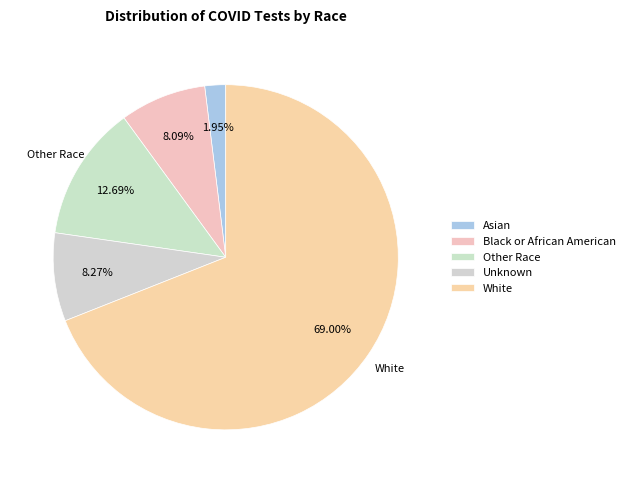

Which has a higher value, Black or African American or Other Race?

Other Race